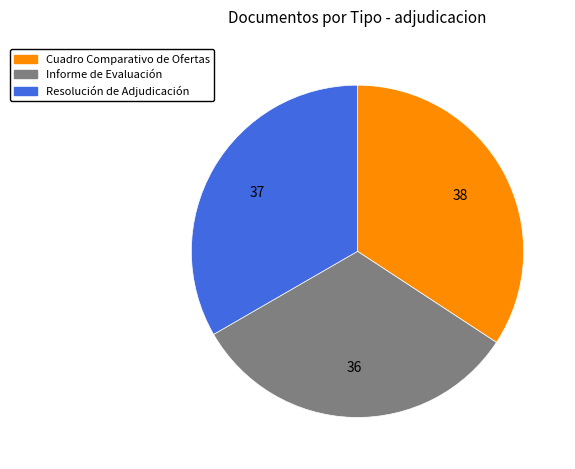

Do Informe de Evaluación and Cuadro Comparativo de Ofertas together represent more than half of the pie?

Yes